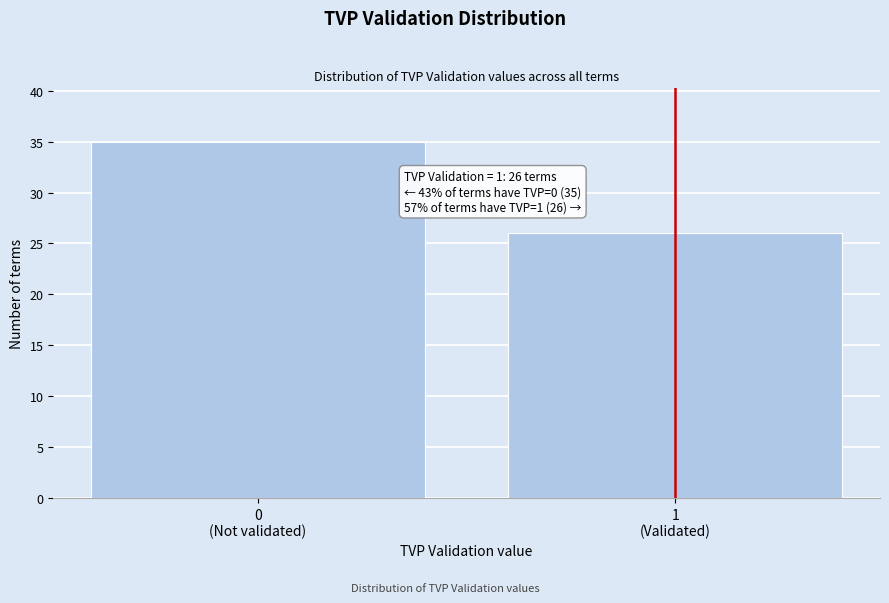

Reading left to right, list all the values displayed in this chart.

35	26